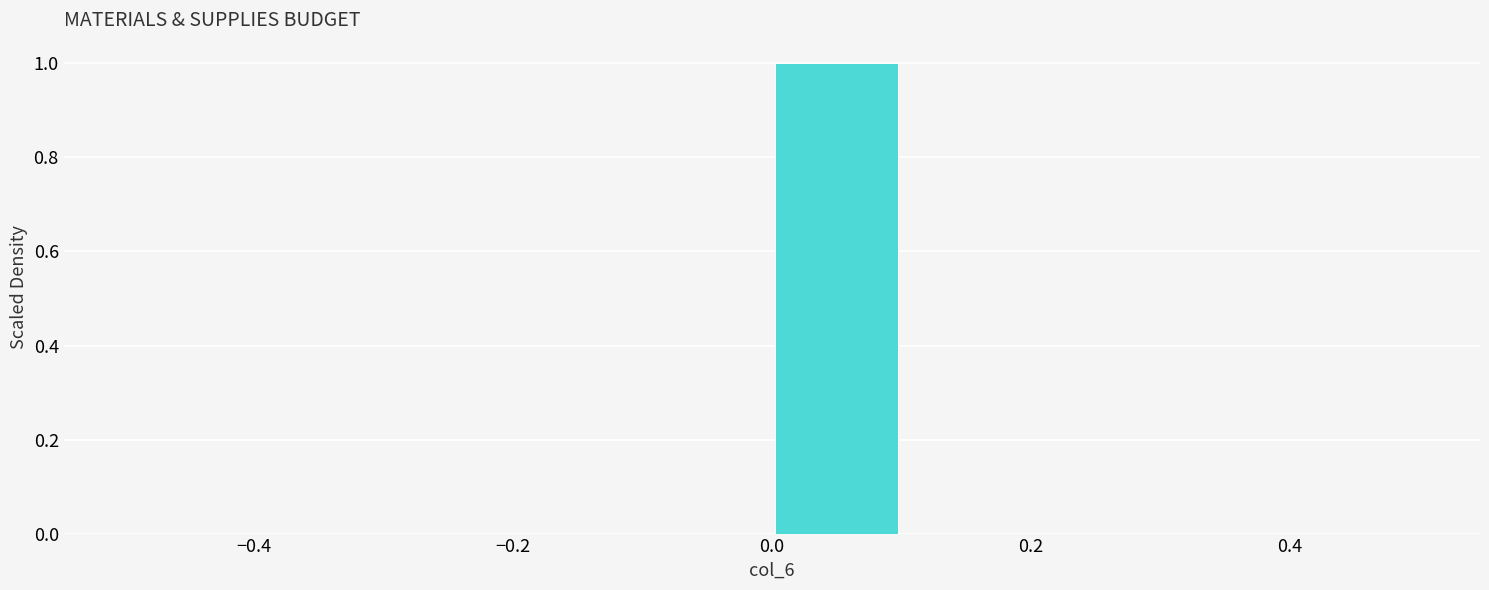

Which range on the x-axis has the tallest bar?

0.0 to 0.1